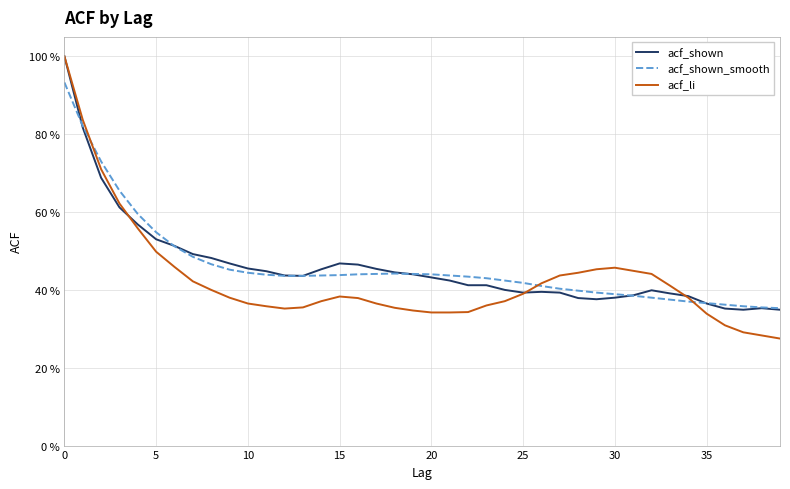

True or false: acf_li has more than 1 interior local peaks.

True